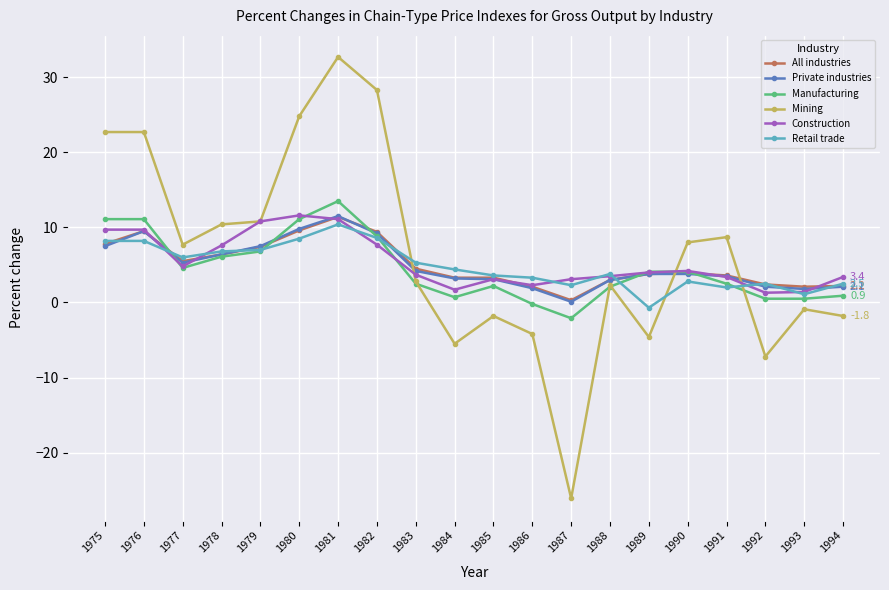

At which label does Mining first exceed 7?

1975